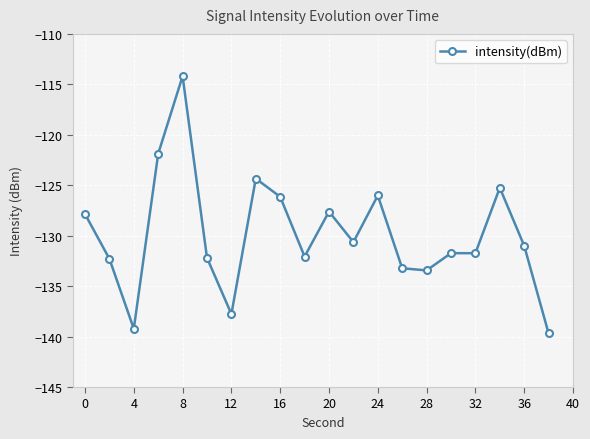

What is the maximum value shown in the chart?

-114.2